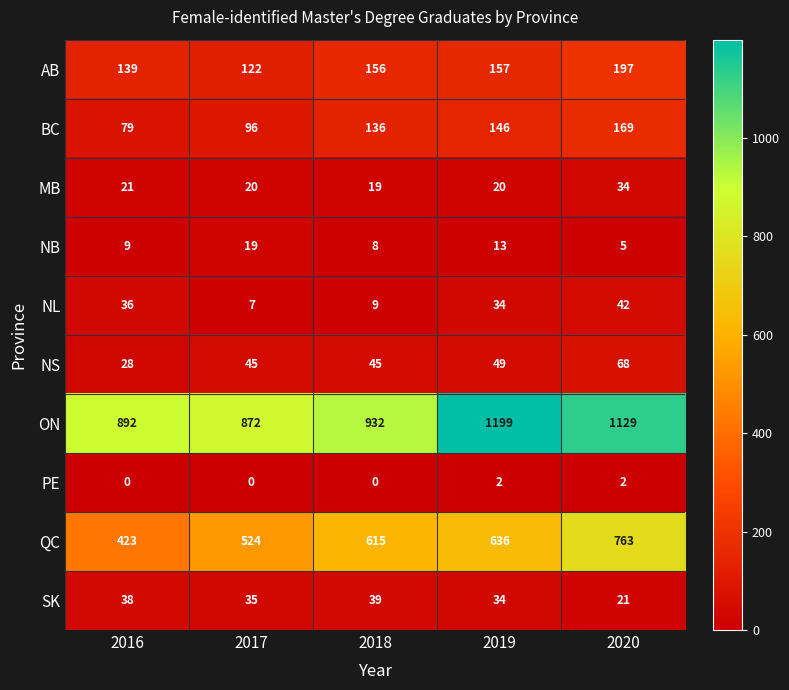

At which category is the sum across all series the highest?

2020